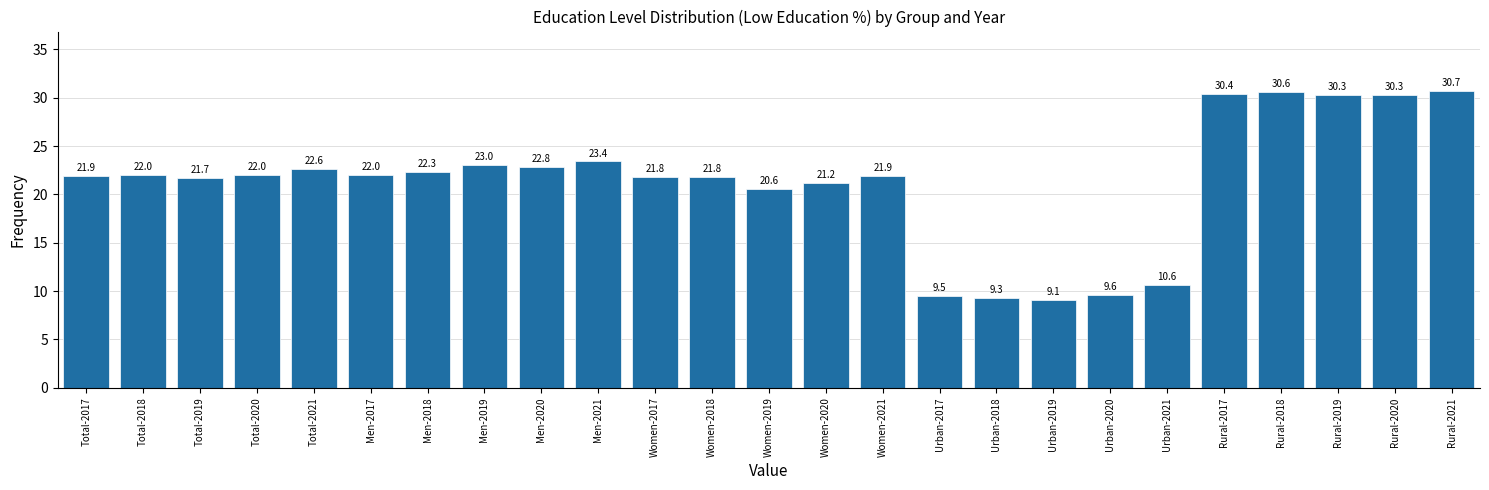

Reading right to left, what are all the values shown in this chart?

30.7	30.3	30.3	30.6	30.4	10.6	9.6	9.1	9.3	9.5	21.9	21.2	20.6	21.8	21.8	23.4	22.8	23.0	22.3	22.0	22.6	22.0	21.7	22.0	21.9